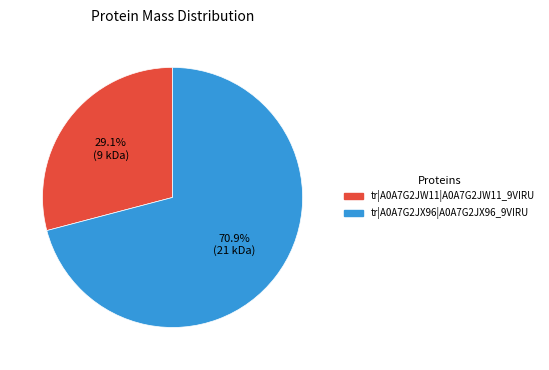

Is the sum of tr|A0A7G2JW11|A0A7G2JW11_9VIRU and tr|A0A7G2JX96|A0A7G2JX96_9VIRU greater than half?

Yes